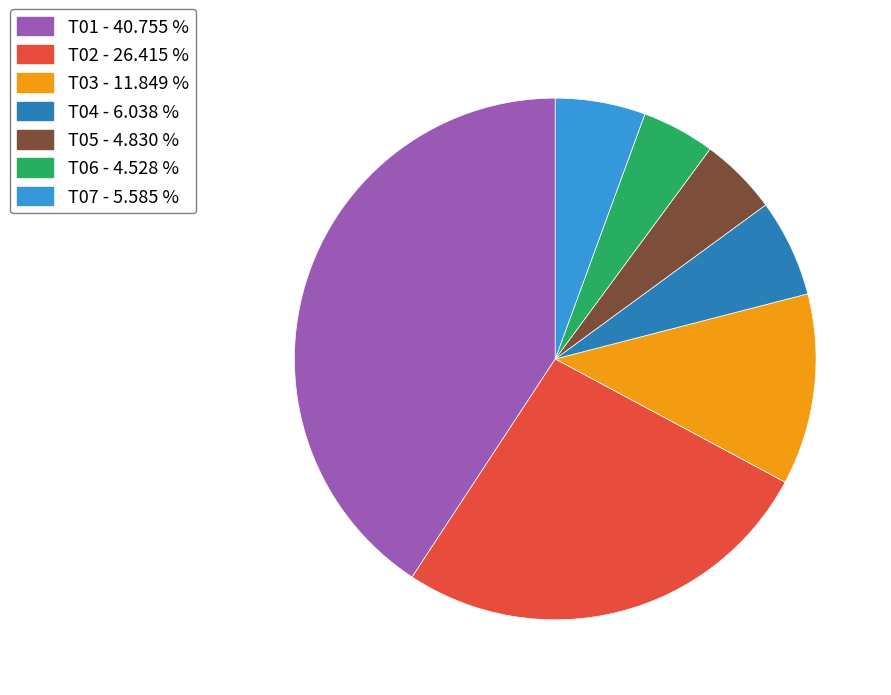

Is it true that T01 is 41% of the pie?

True